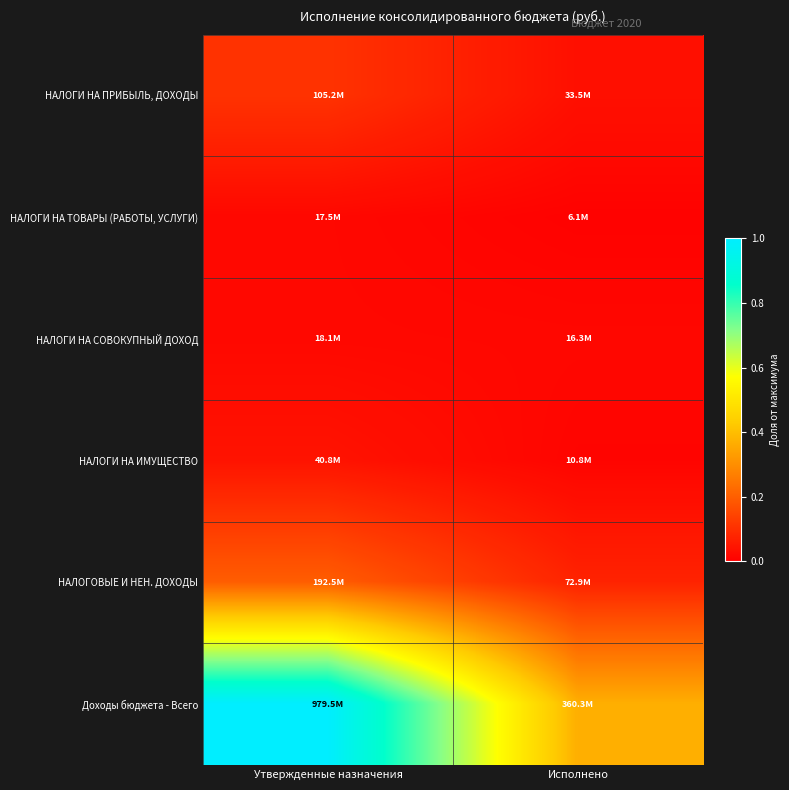

Which category has the lowest value across all series?

Исполнено